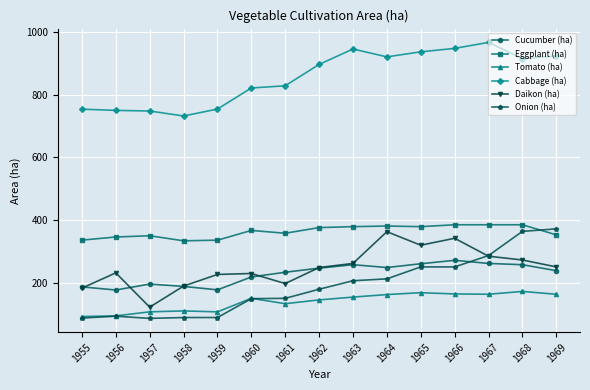

What is the maximum value shown in the chart?

966.0